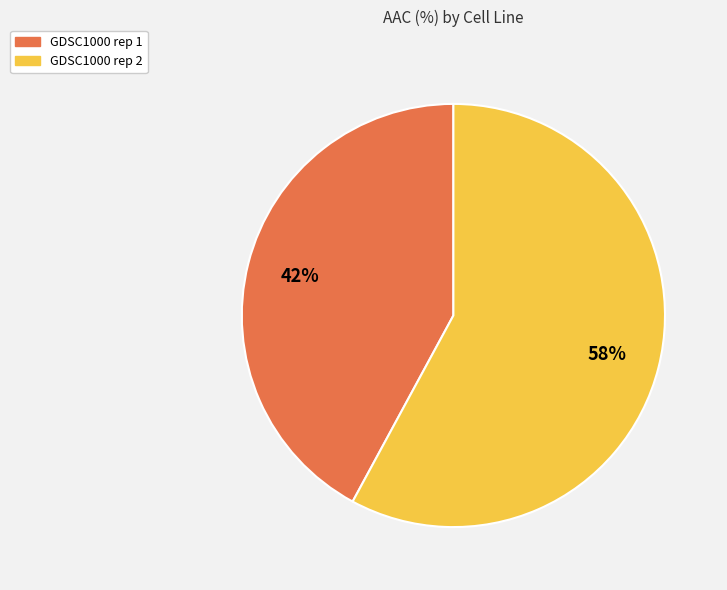

To the nearest percent, what is the difference between the largest and smallest slice percentages?

16%